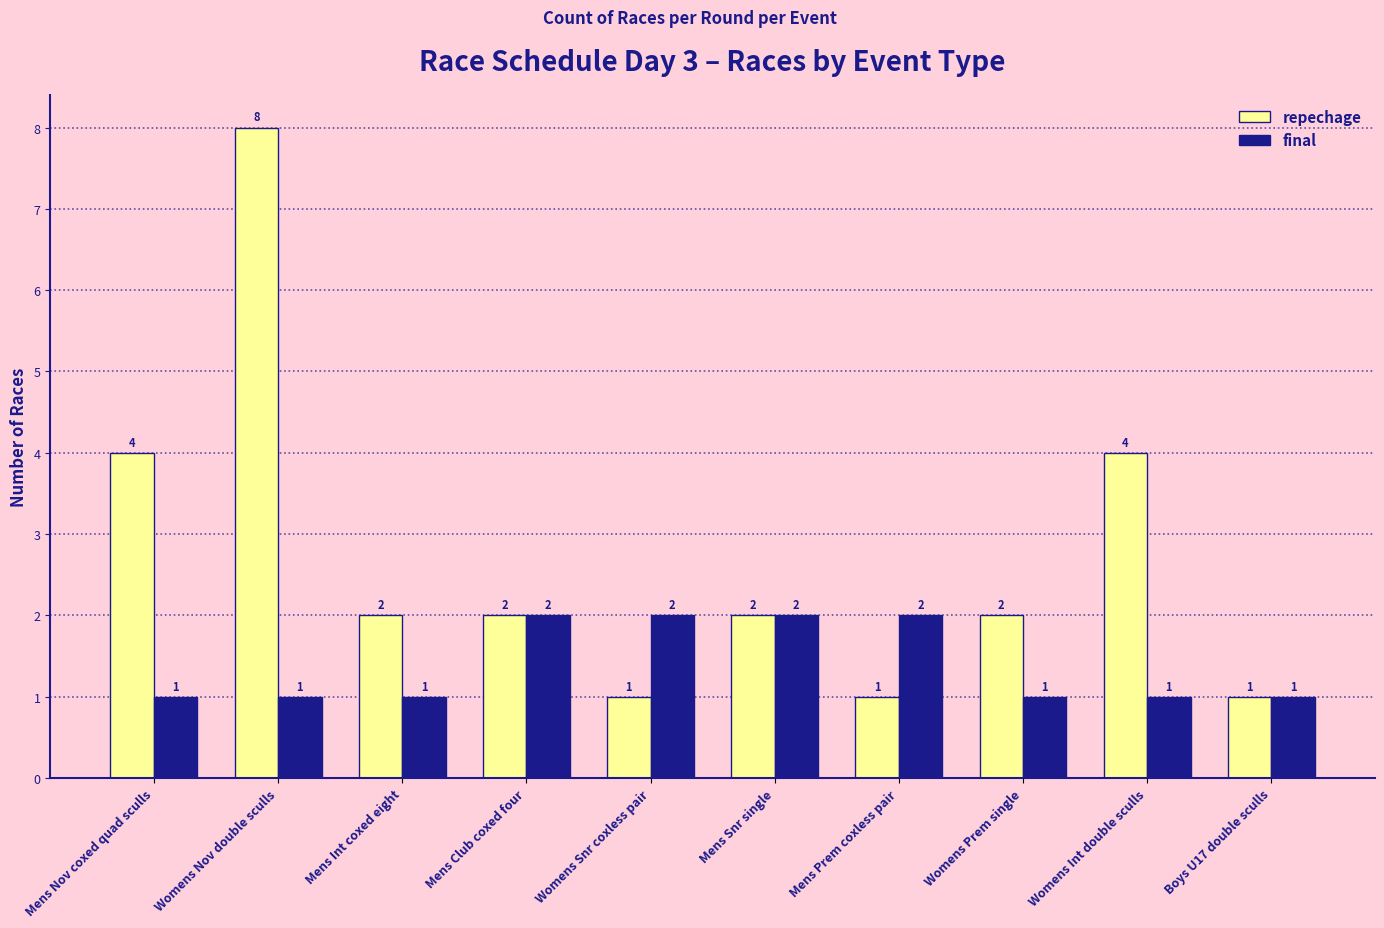

What is the average value of the final series?

1